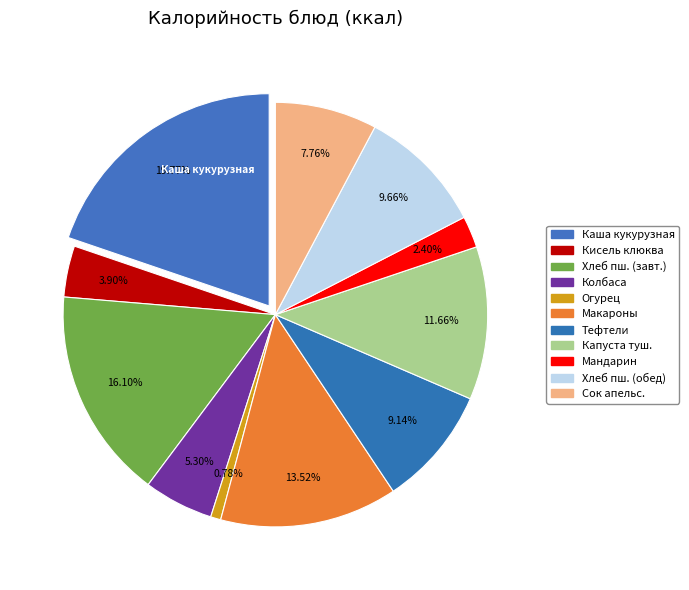

To the nearest percent, what portion does Тефтели из говядины represent?

9%